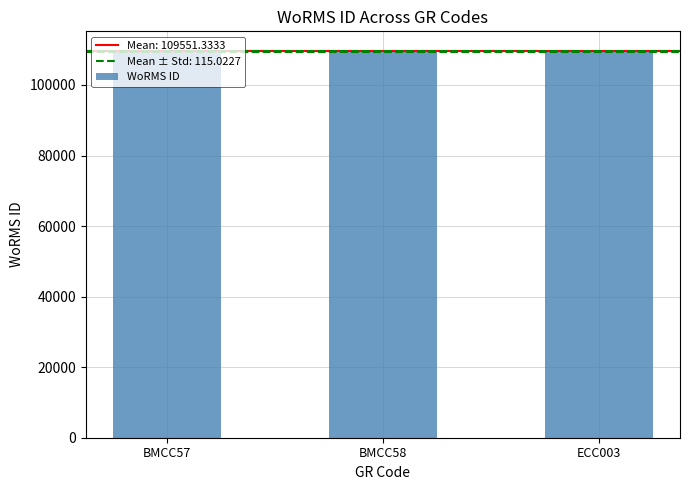

What is the sum of the values at BMCC57 and ECC003?

219184